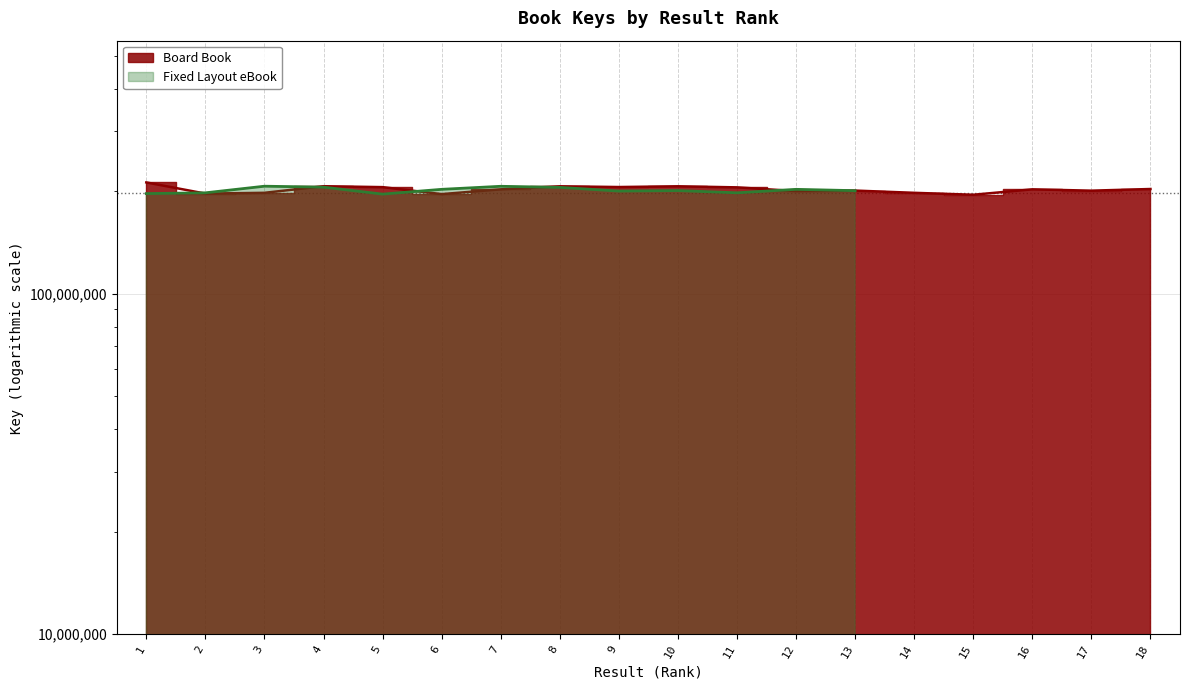

Count the number of categories in the chart.

18